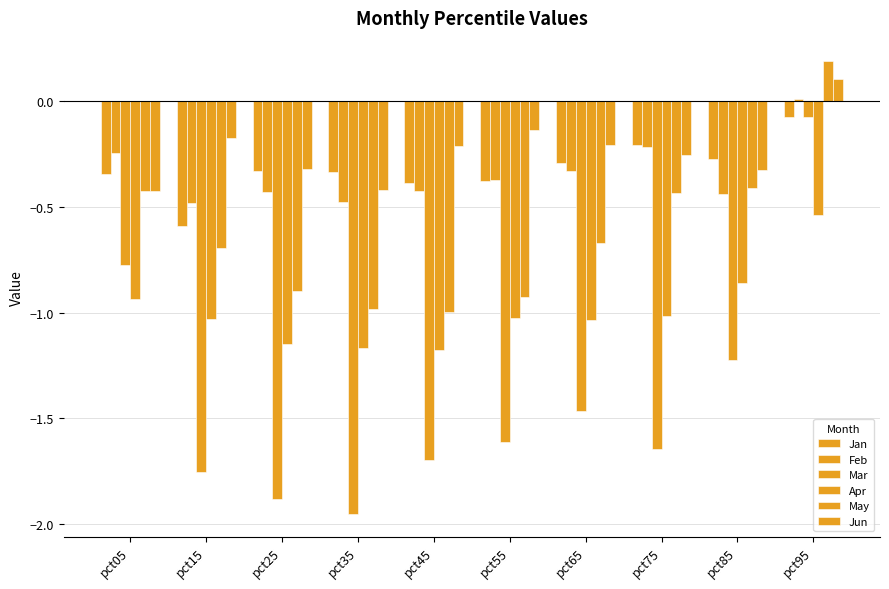

How many data points does each series have?

10